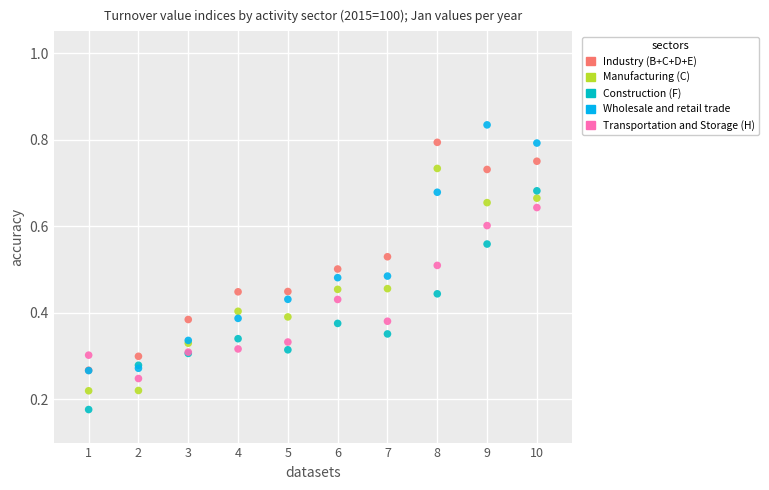

What are all the series names shown in the legend?

Industry (B+C+D+E), Manufacturing (C), Construction (F), Wholesale and retail trade, Transportation and Storage (H)